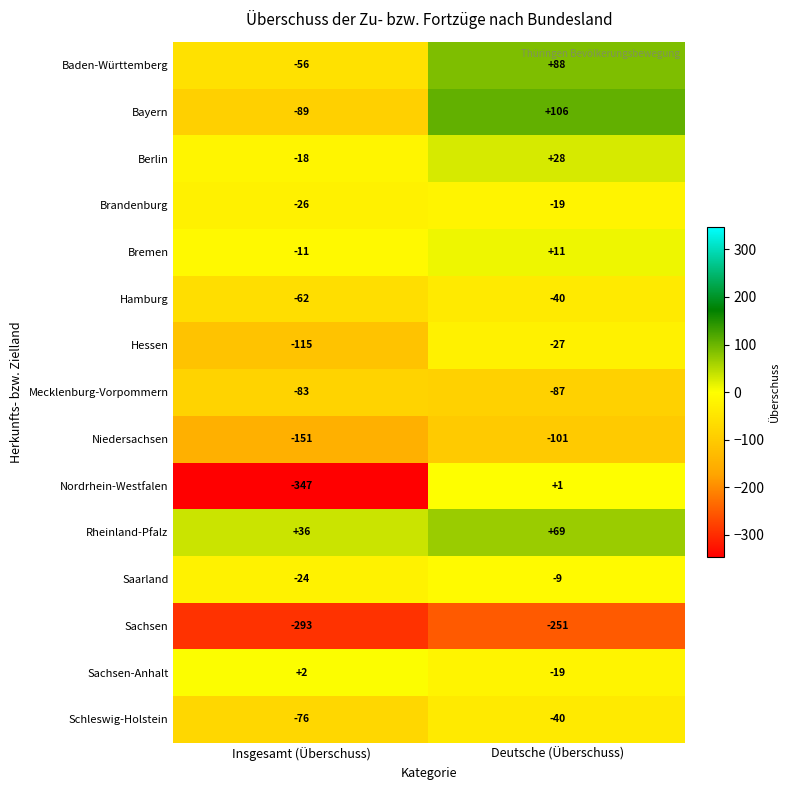

What is the difference between the maximum and minimum values in the Sachsen-Anhalt series?

21